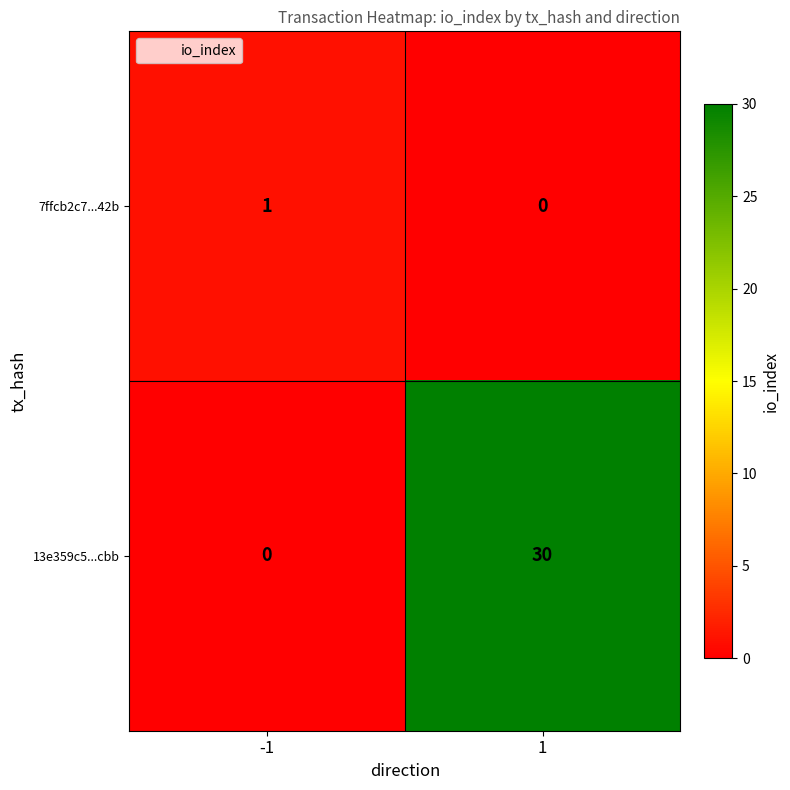

Which series has the largest range (max minus min)?

13e359c5...cbb